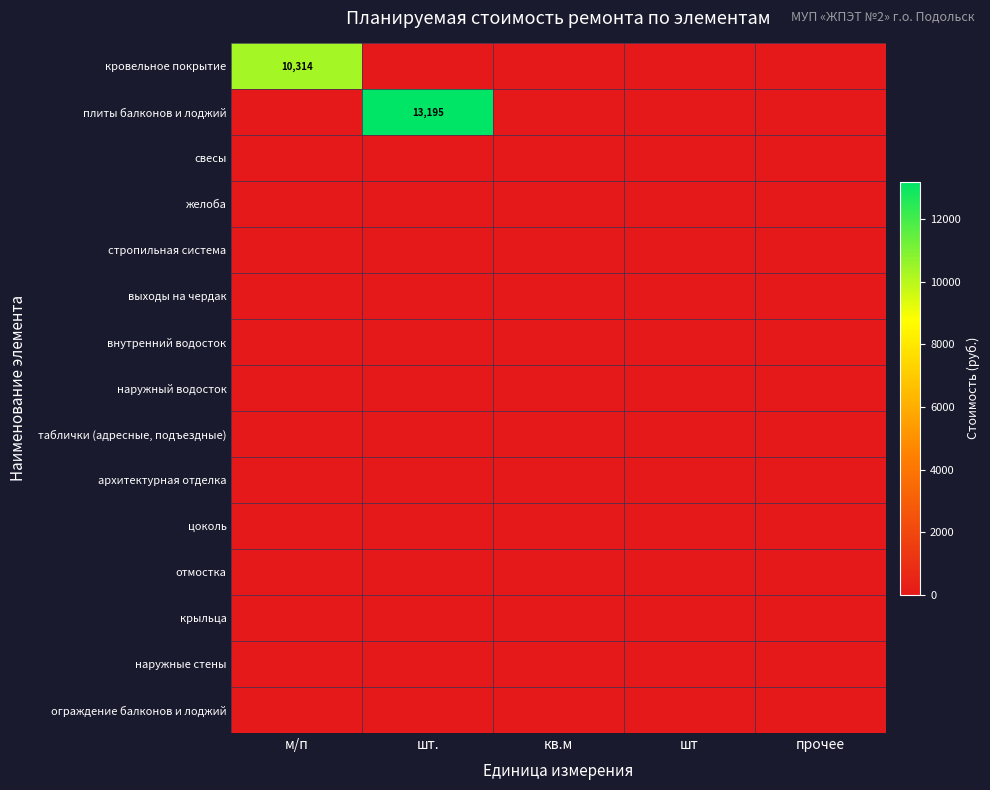

Which label corresponds to the smallest value in the chart?

шт.